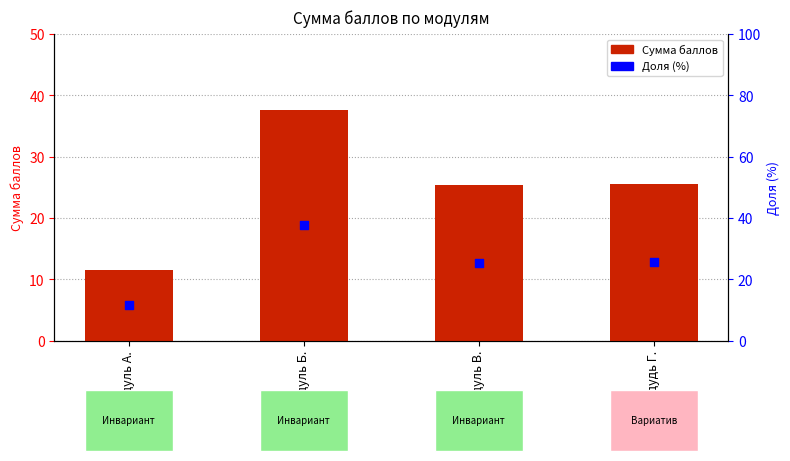

Which series has the largest Y range (max minus min)?

Сумма баллов